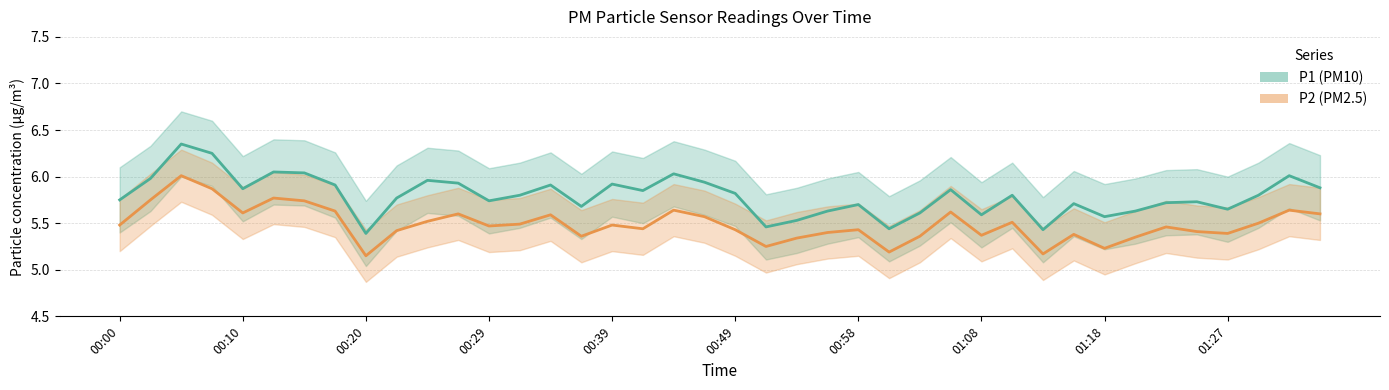

What is the highest value of the P1 series?

6.3